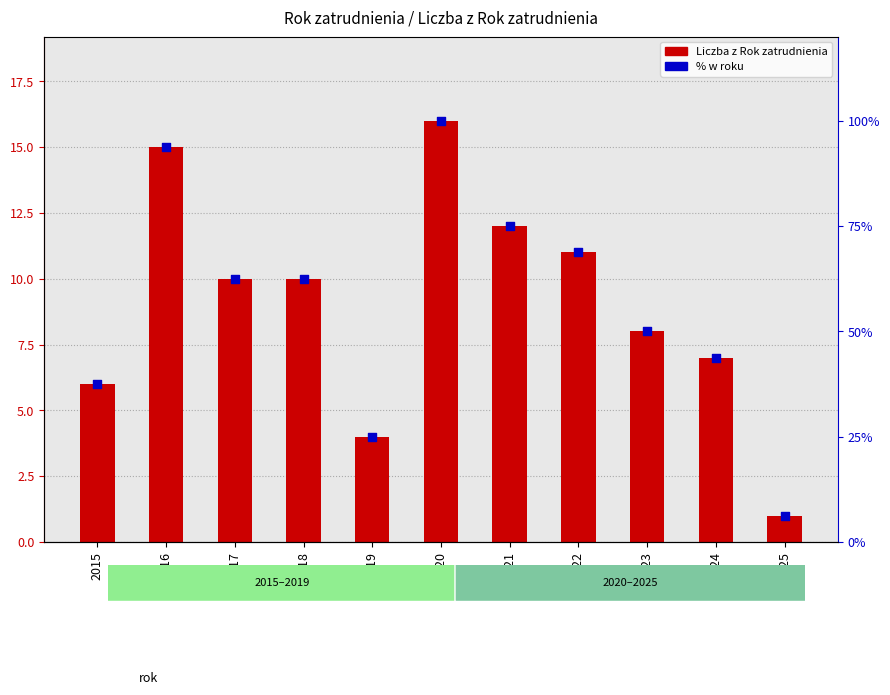

Which series contains the lowest Y value?

Liczba z Rok zatrudnienia